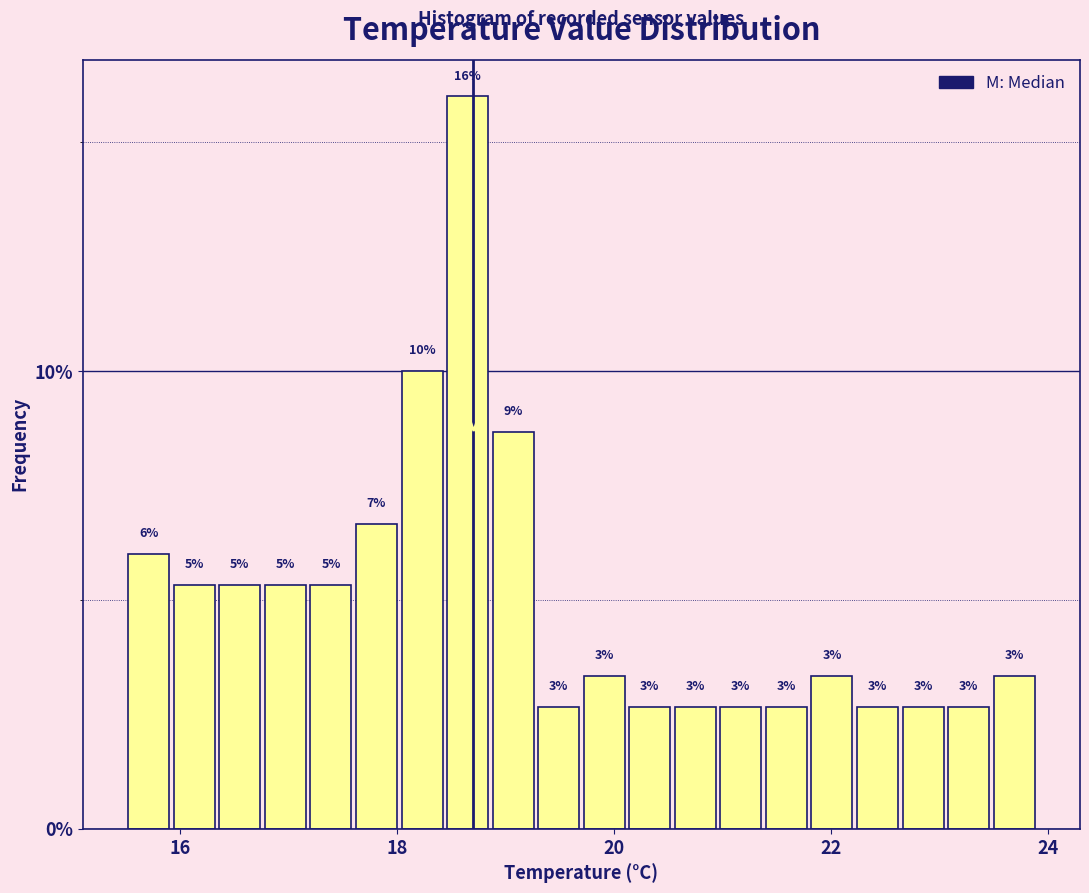

Read against the x-axis, roughly where is the centre of the tallest bar?

18.6